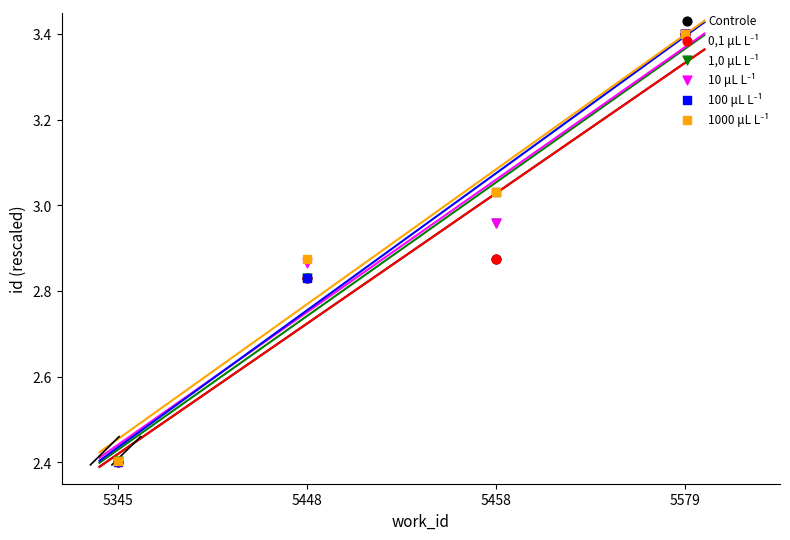

What is the total value across all series at 5345?

14.4